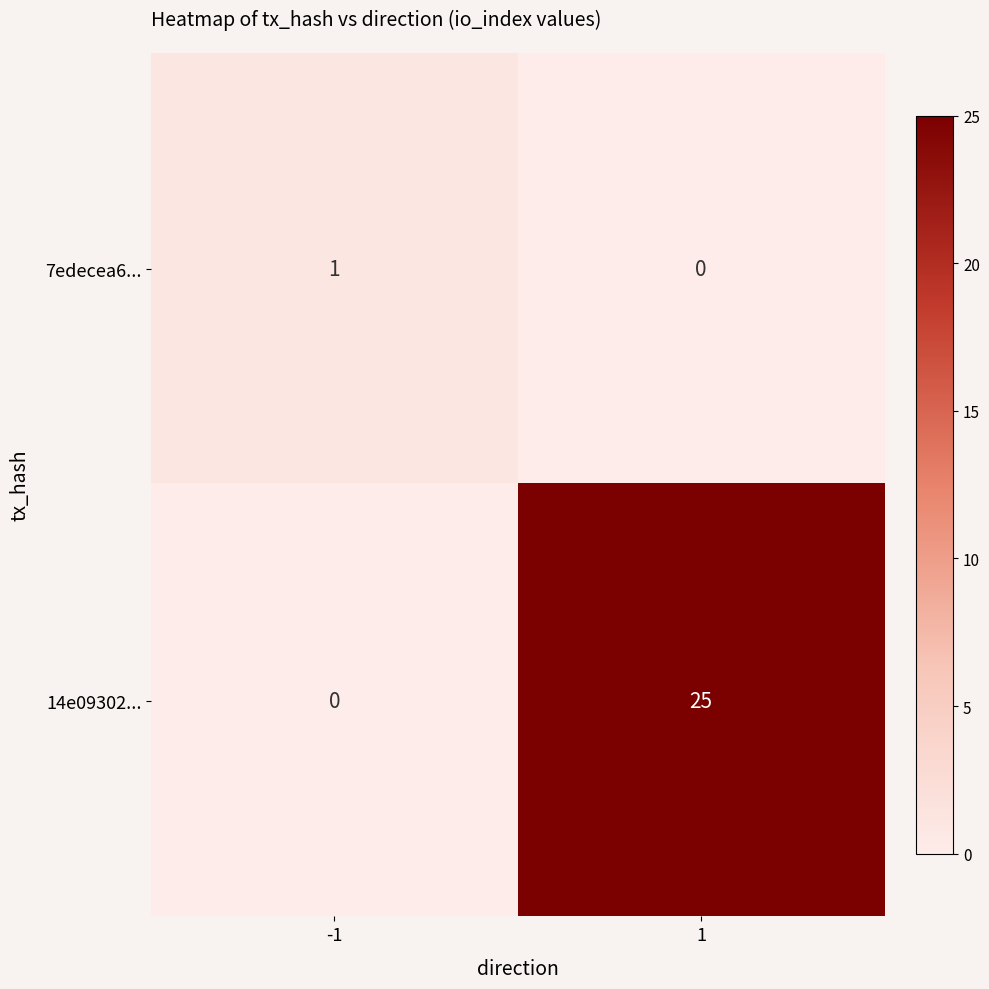

Is the value of 7edecea6... at 1 greater than the value of 14e09302... at 1?

No